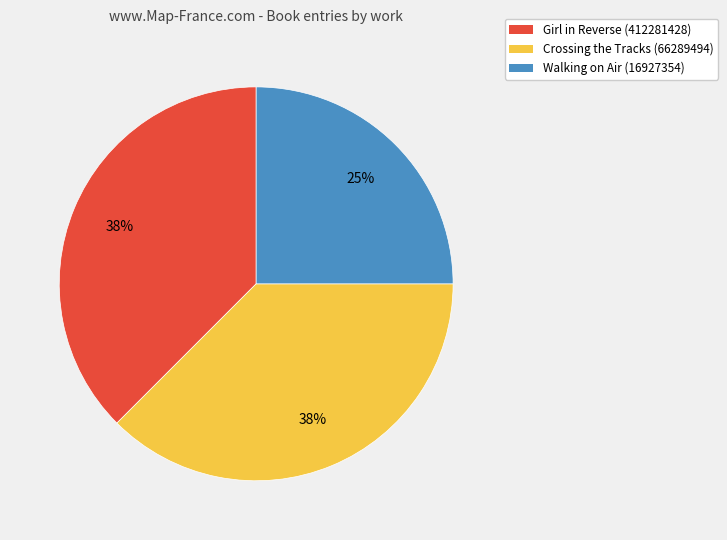

To the nearest percent, what portion does Walking on Air (16927354) represent?

25%